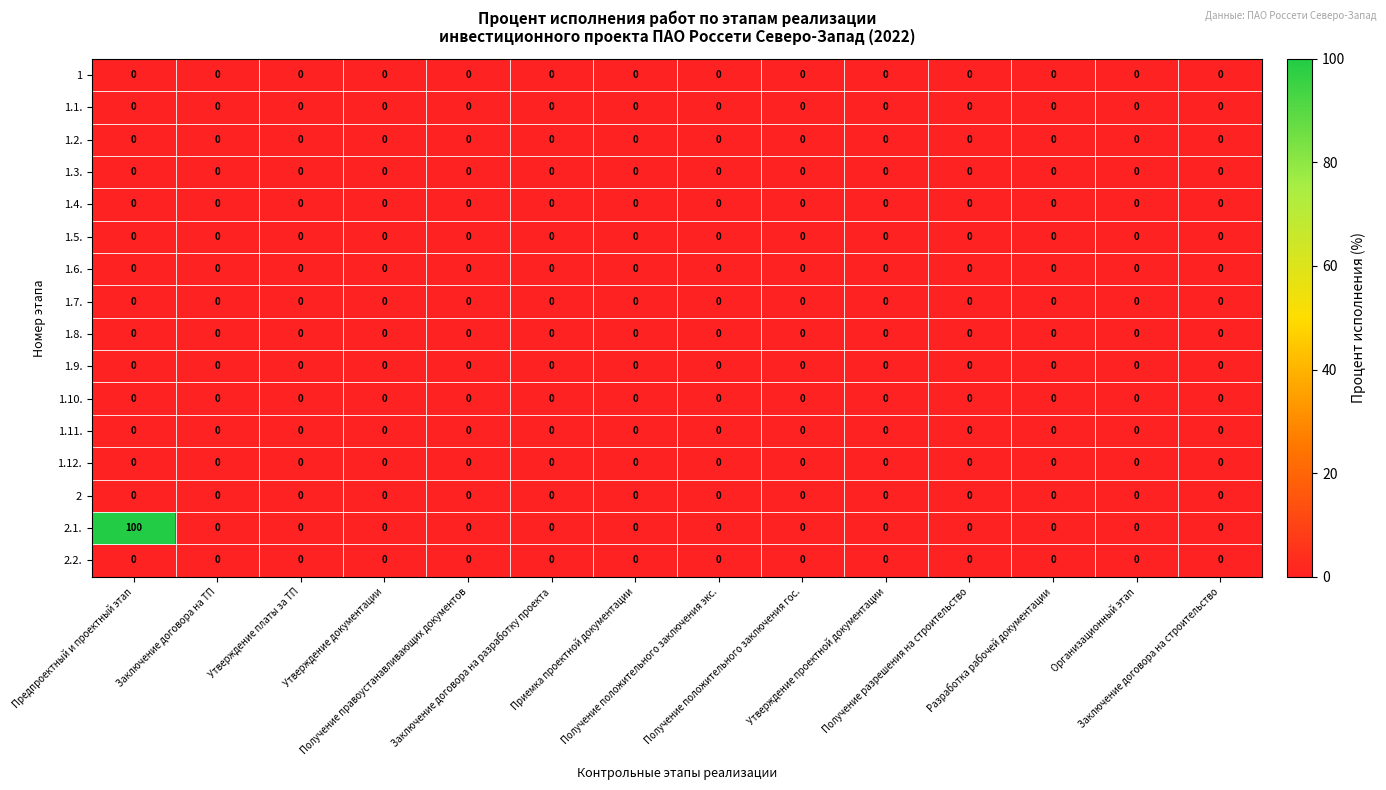

What is the maximum value shown in the chart?

100